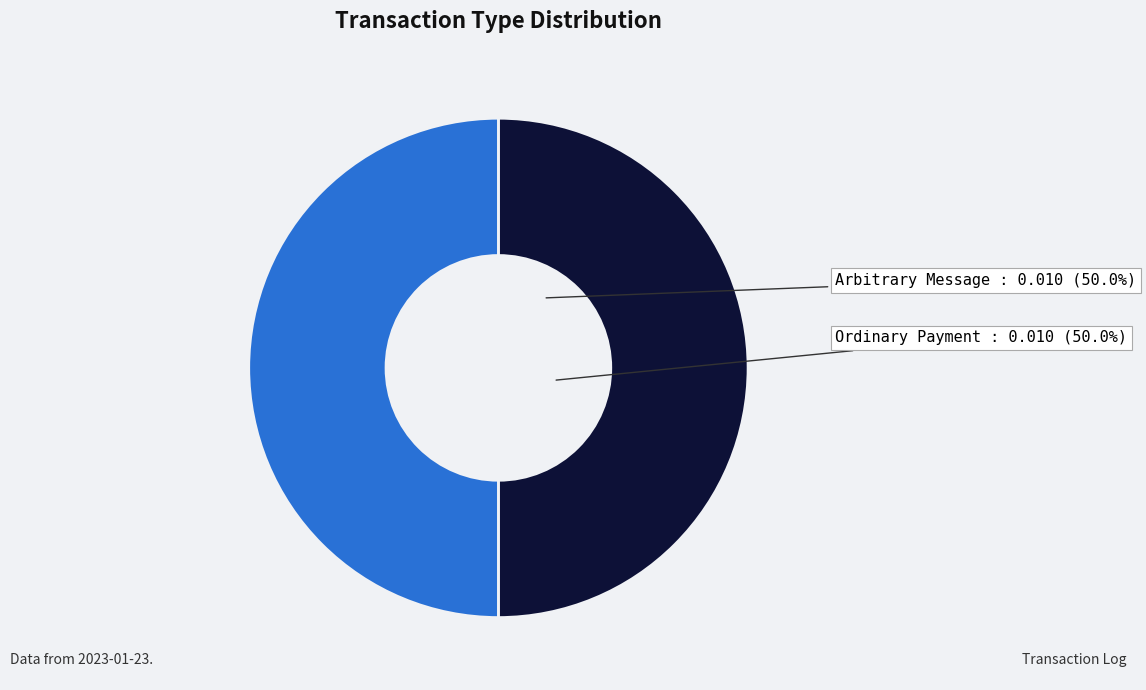

What is the ratio of the value at Ordinary Payment to the value at Arbitrary Message?

1.0